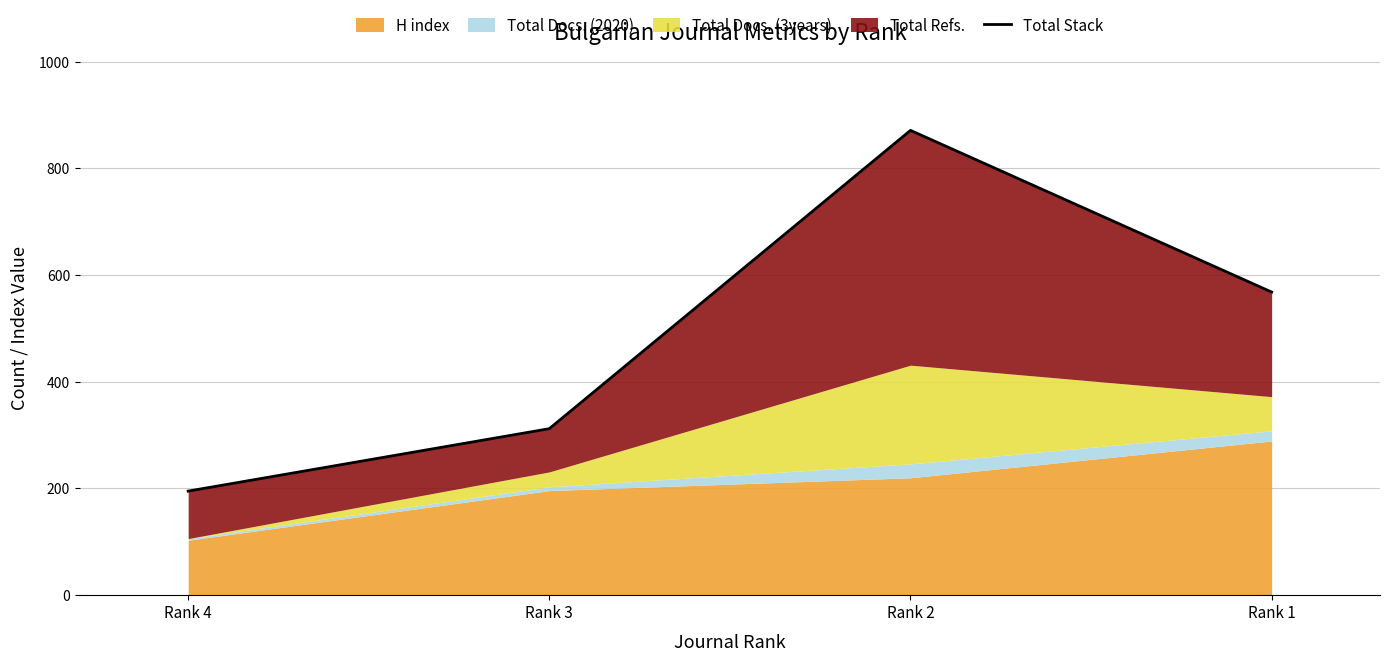

True or false: the data has more than 0 interior local peaks.

True